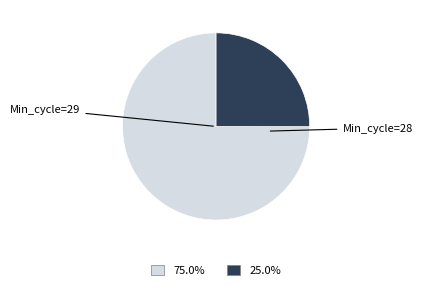

How many segments does this pie chart have?

2